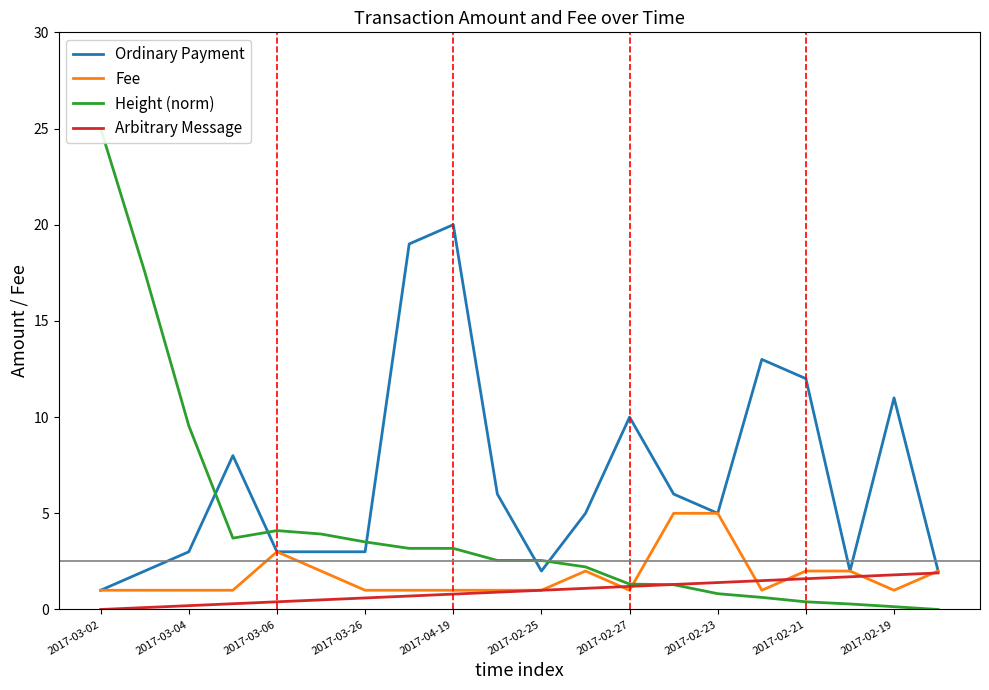

What is the lowest value of the Ordinary Payment series?

1.0